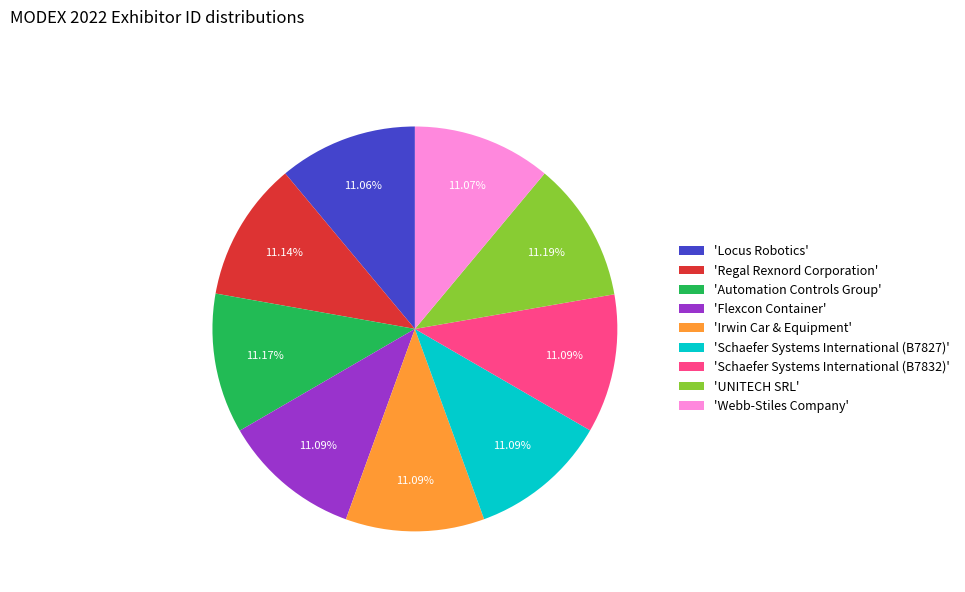

Does 'Locus Robotics' account for over 50% of the chart?

No